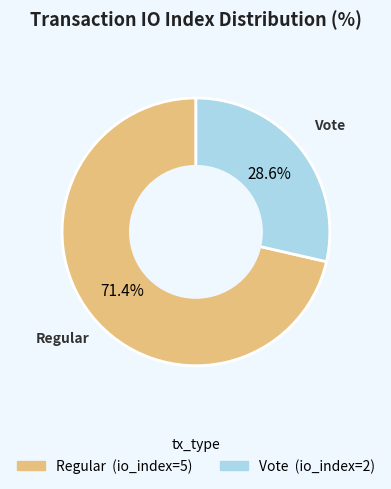

Rank the categories by value from lowest to highest.

Vote, Regular